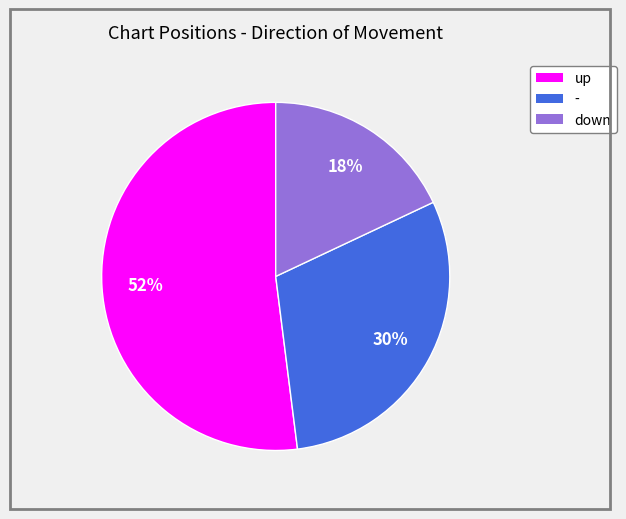

Rank the categories by value from lowest to highest.

down, -, up